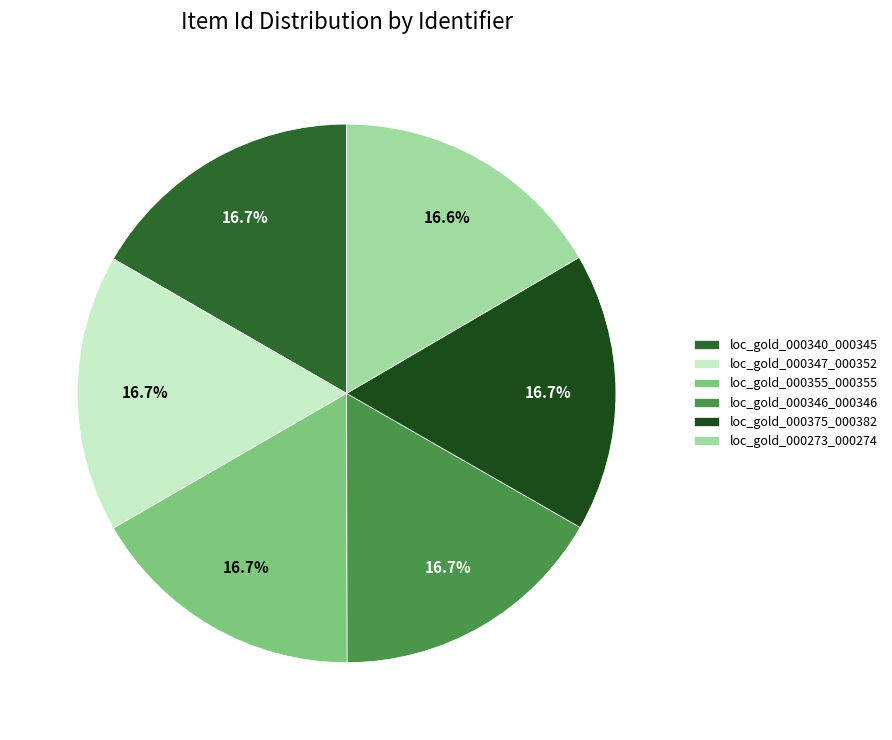

True or false: loc_gold_000346_000346 accounts for 17% of the total.

True